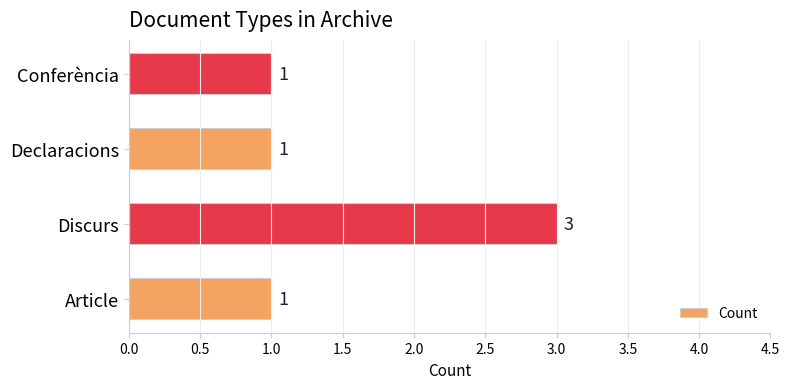

Approximately how many times larger is the value at Conferència compared to Article?

1.0